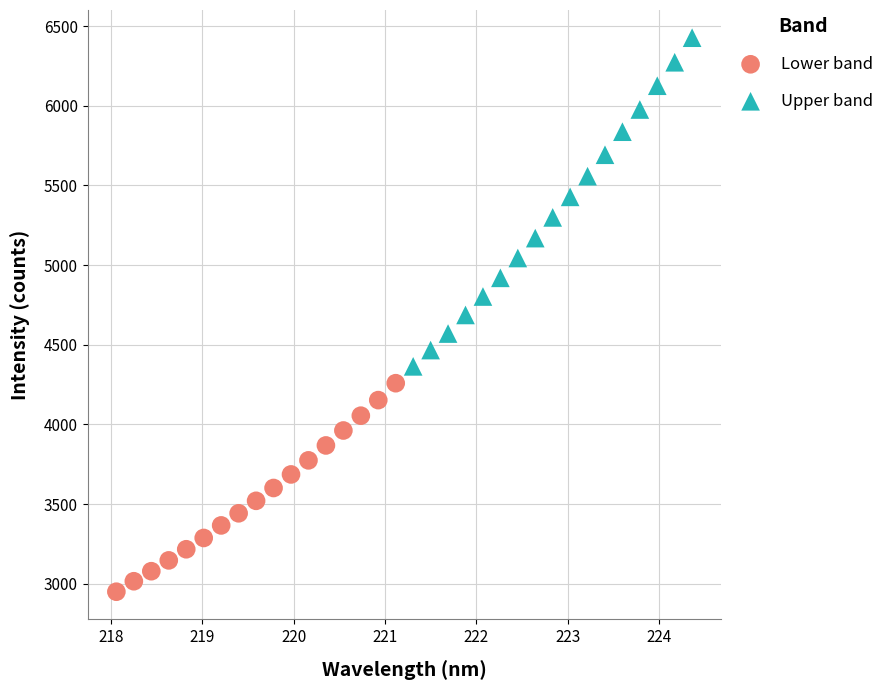

Which series reaches the minimum Y coordinate?

Lower band